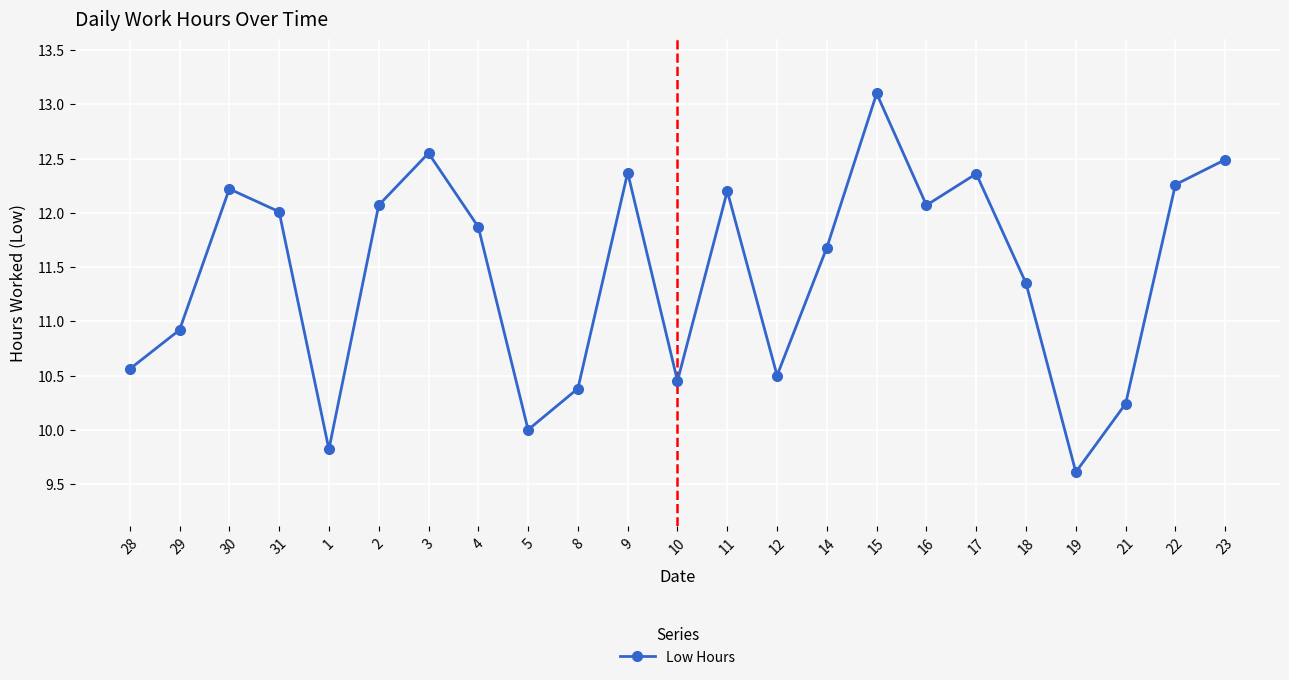

What is the smallest value displayed?

9.6